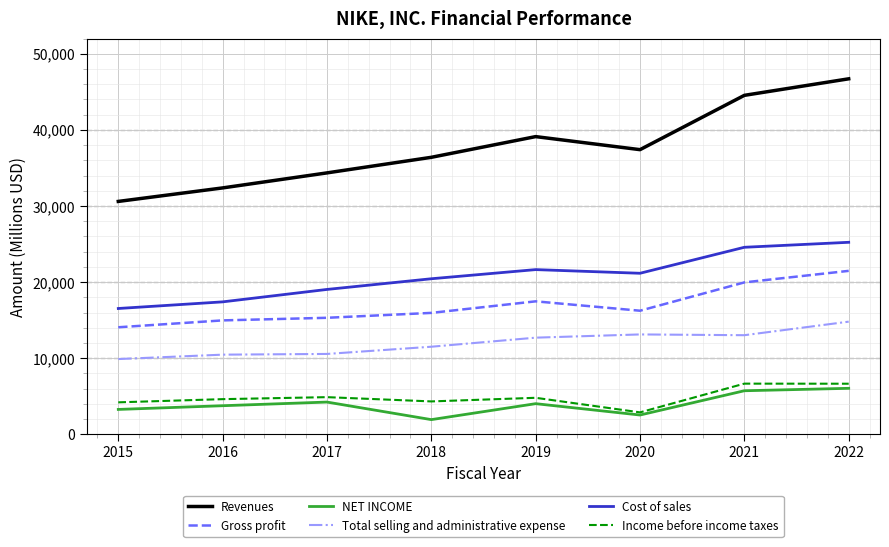

At how many categories does at least one series exceed 25664?

8